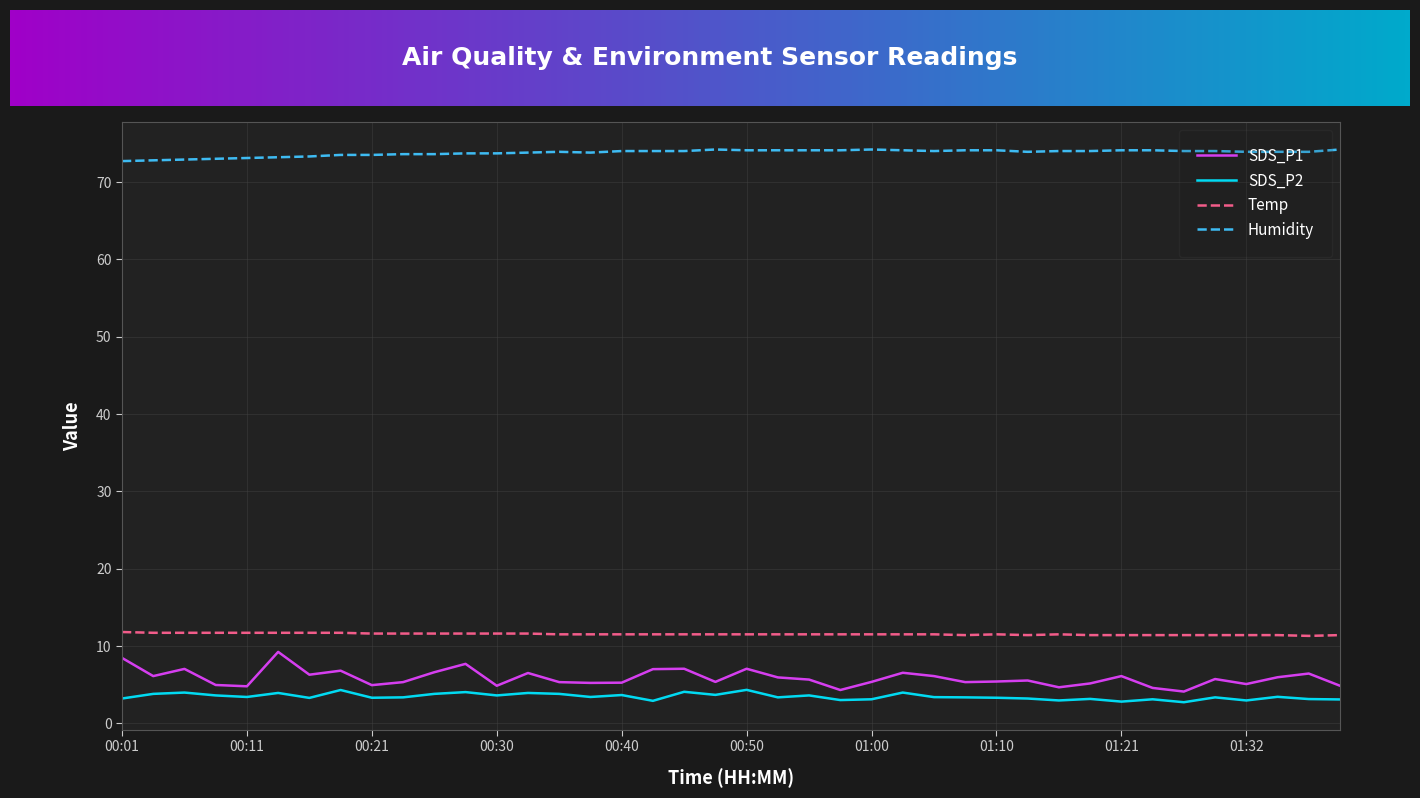

What is the sum of all SDS_P1 values?

234.4